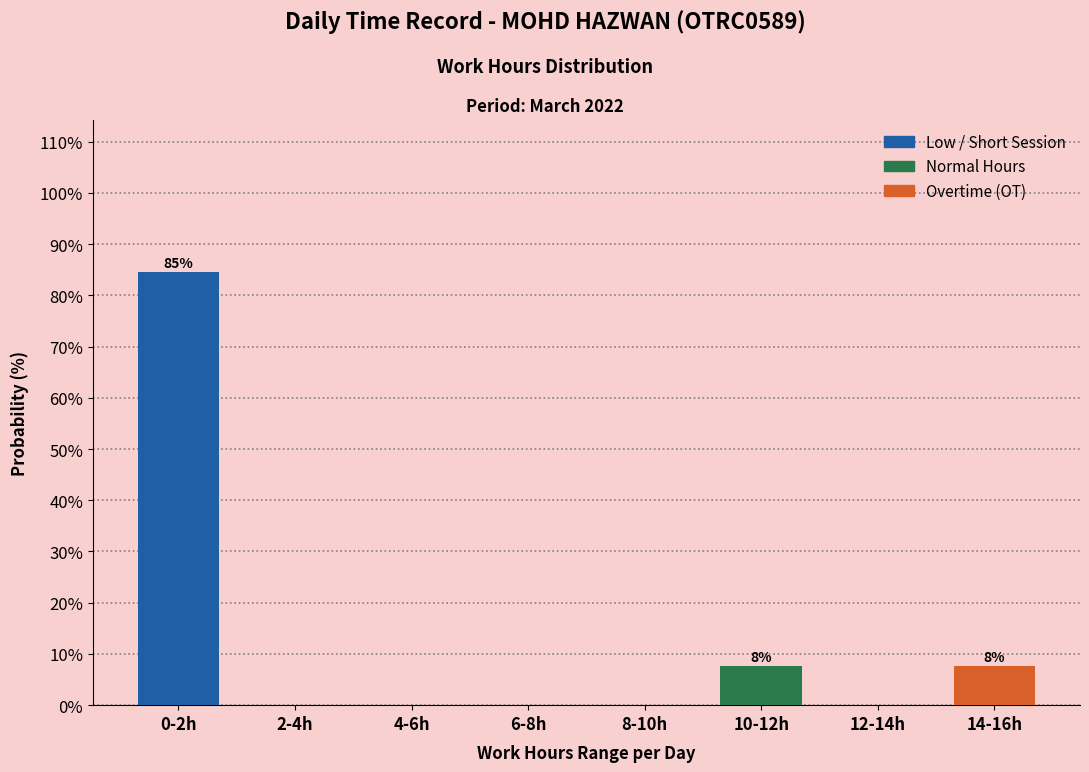

Reading left to right, transcribe all the data shown in this chart.

0-2h=84.6	2-4h=0.0	4-6h=0.0	6-8h=0.0	8-10h=0.0	10-12h=7.7	12-14h=0.0	14-16h=7.7